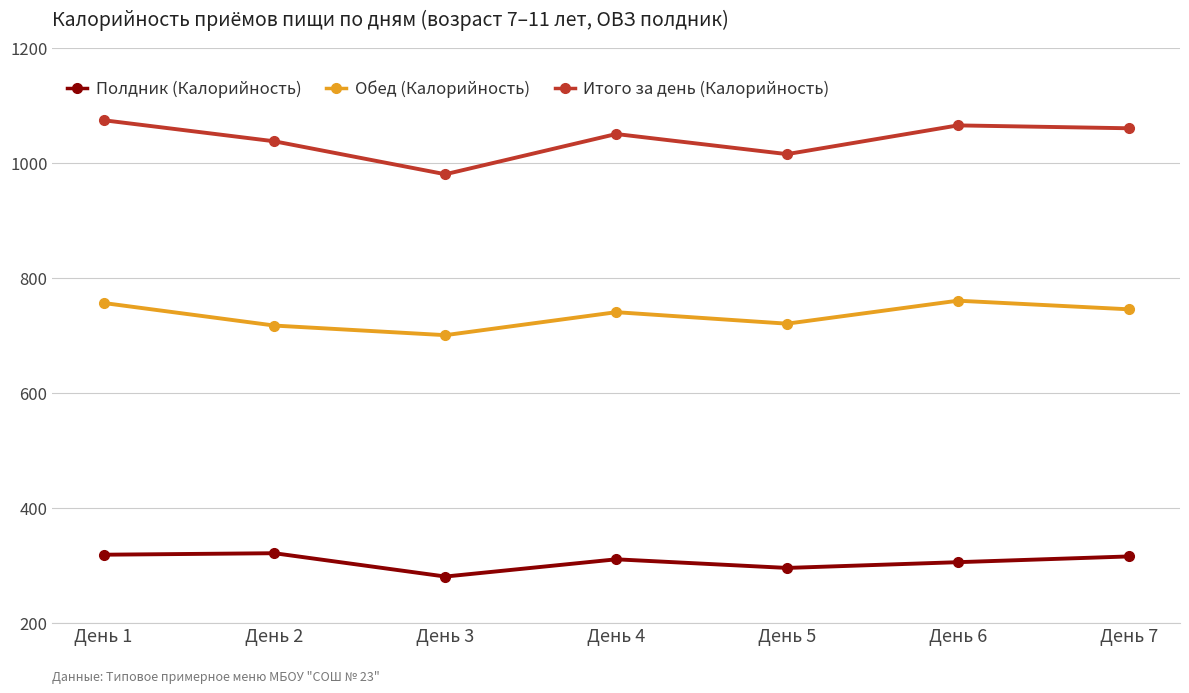

At how many categories does at least one series exceed 369?

7